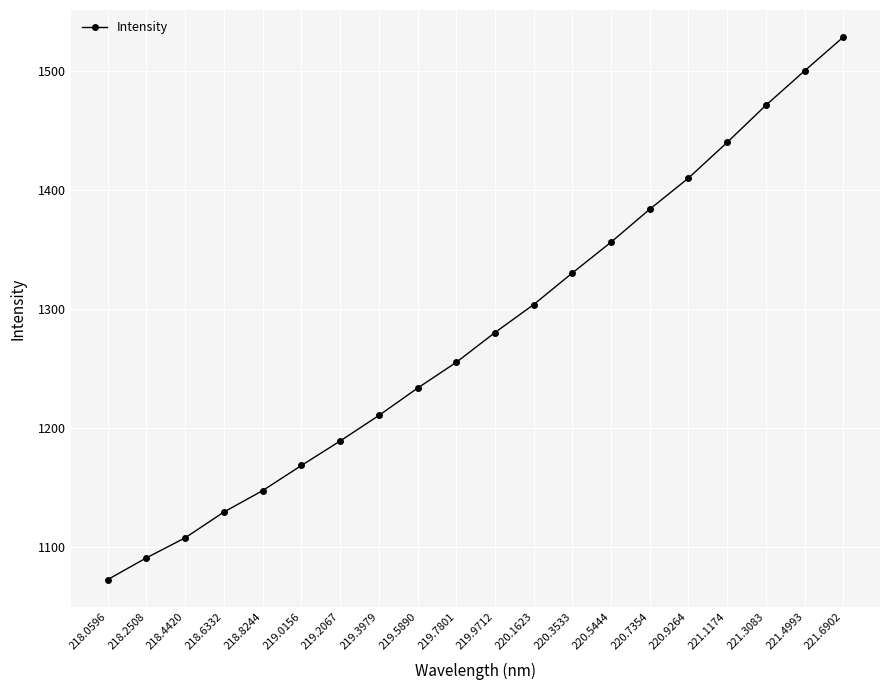

The value at 220.1623 is 1303.6. True or false?

True